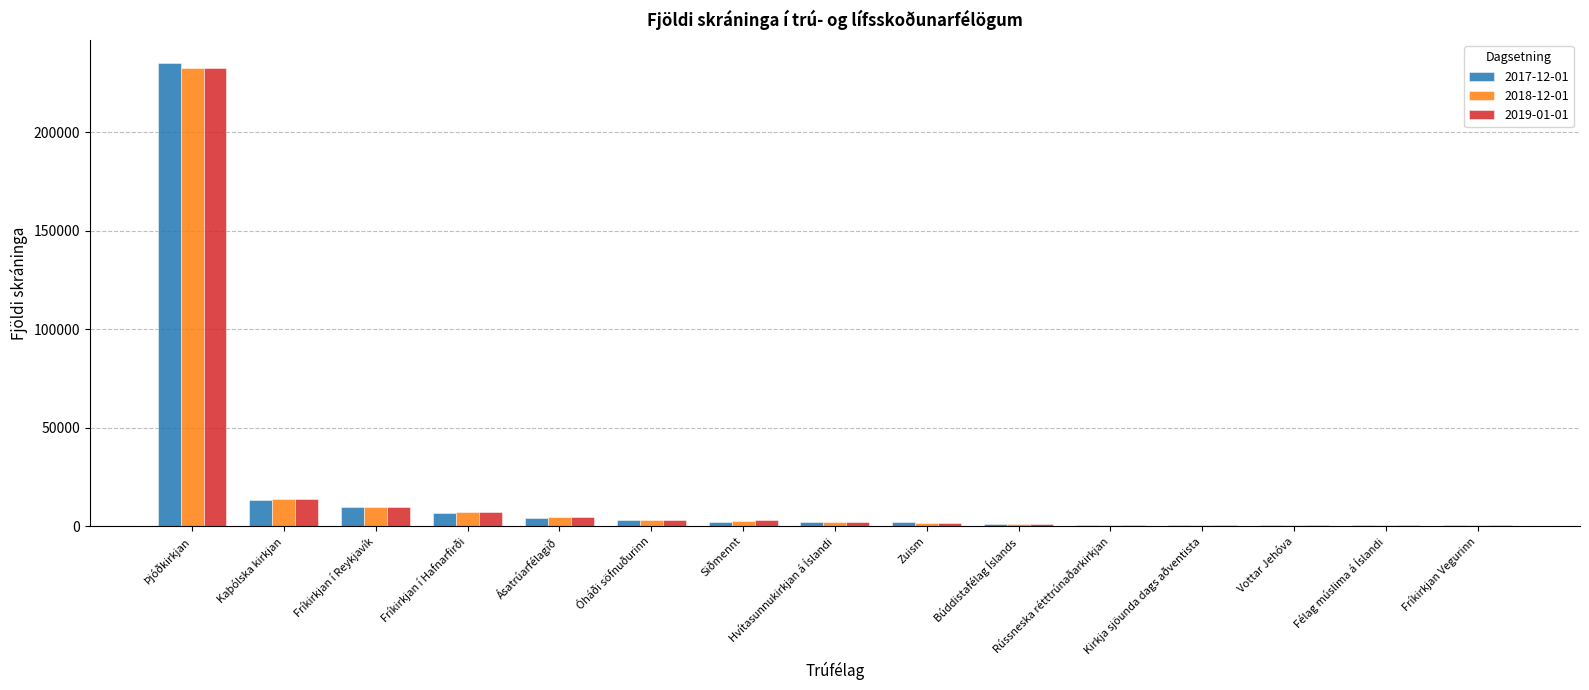

Count the number of categories in the chart.

15